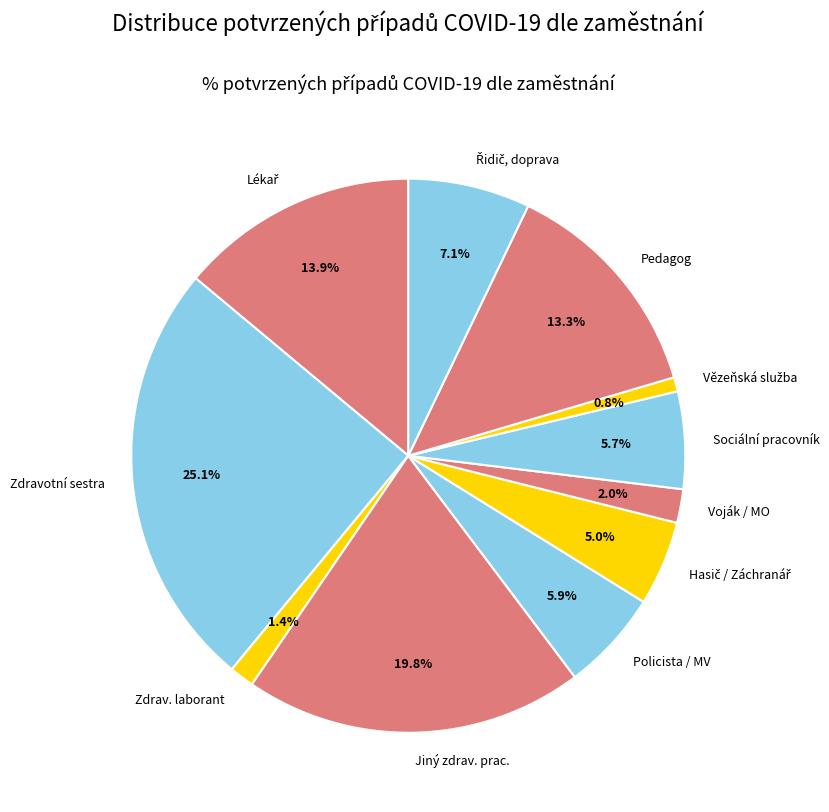

Does Pedagog represent more than half of the total?

No